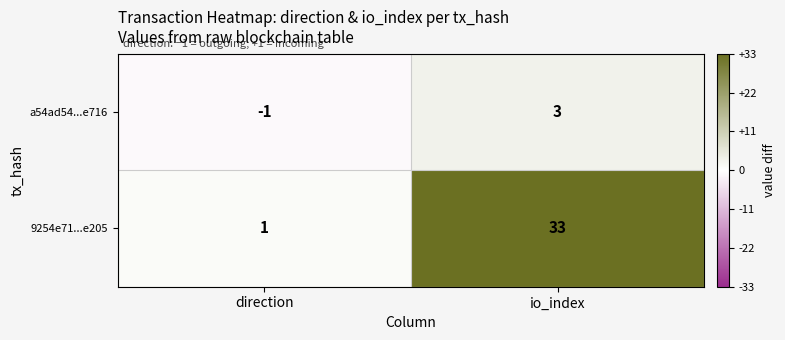

Between direction and io_index, which series saw the biggest shift?

9254e71...e205